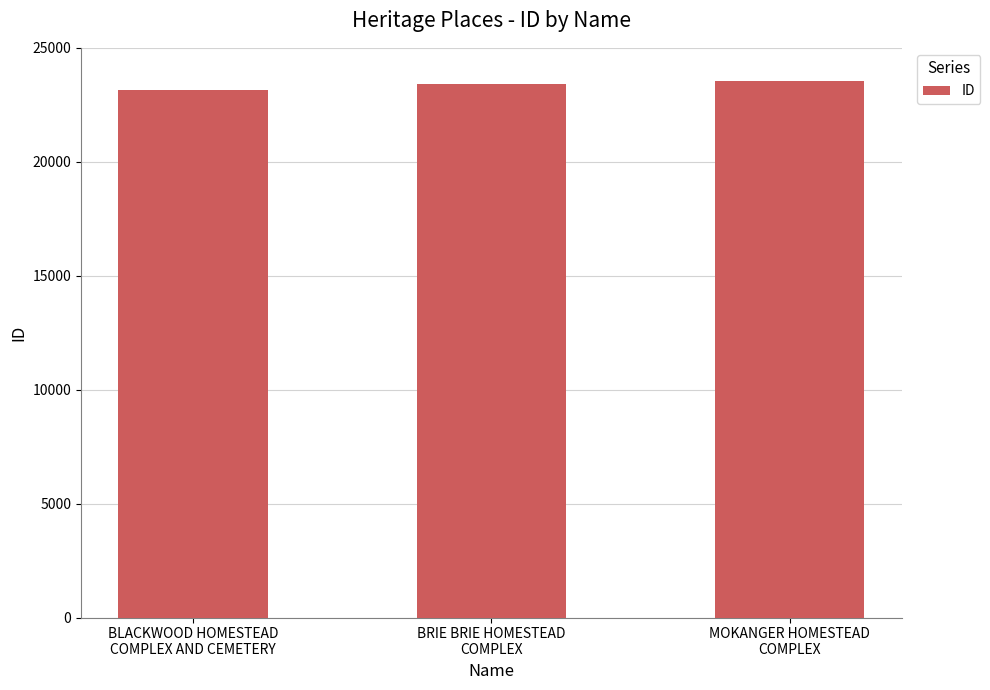

The chart shows a value of 23543 at MOKANGER HOMESTEAD
COMPLEX. True or false?

True